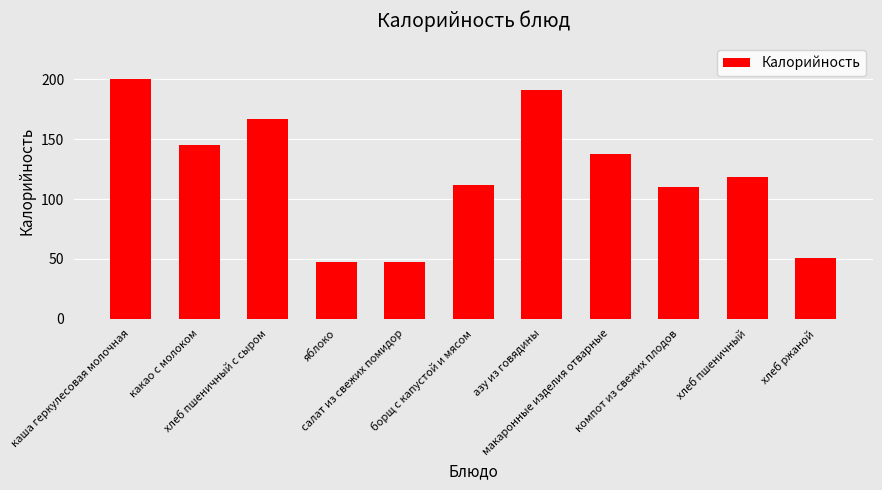

What is the approximate value at хлеб пшеничный c сыром?

167